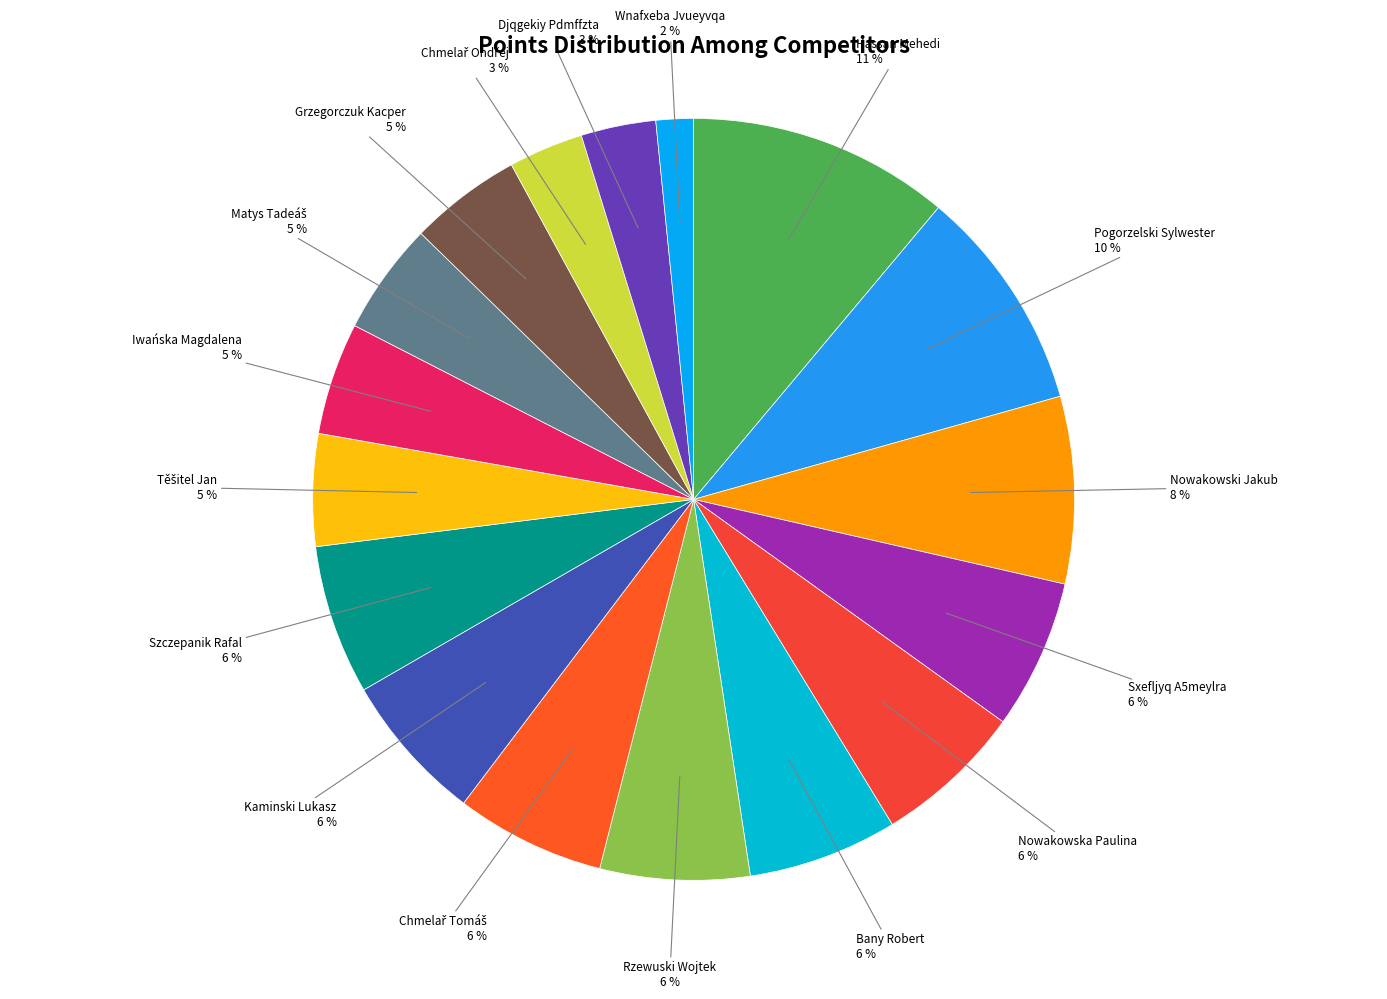

What is the largest slice in the pie chart?

Hassan Mehedi